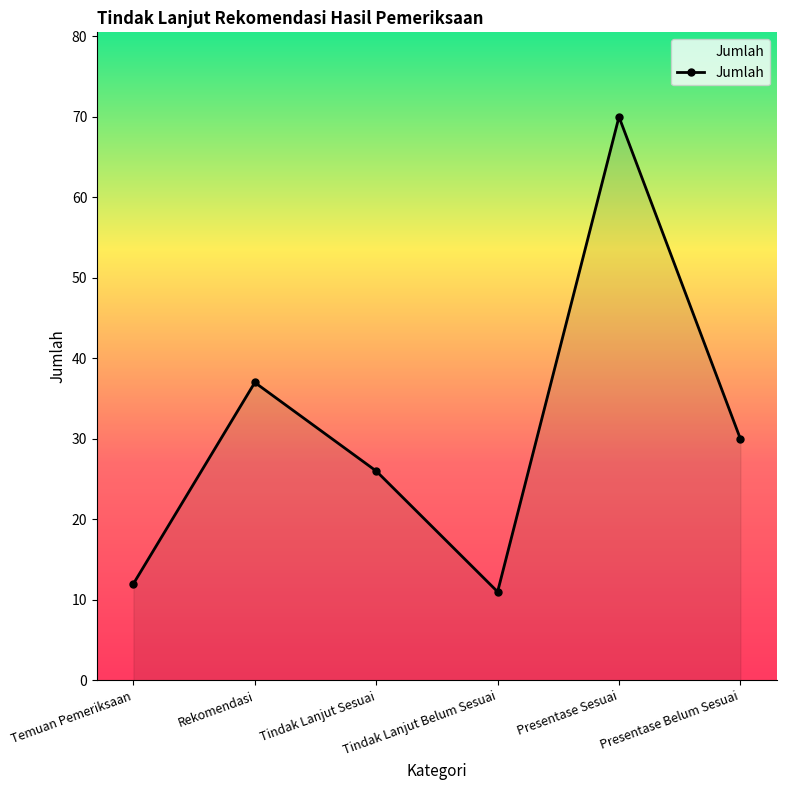

What is the label of the 2nd point from the left?

Rekomendasi